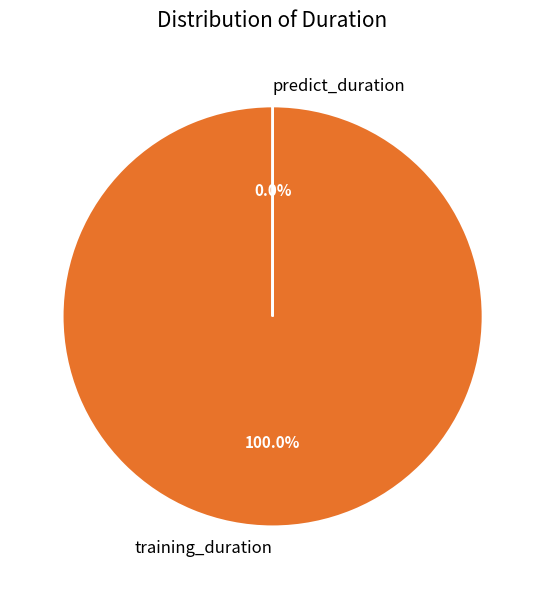

Which category accounts for the majority?

training_duration